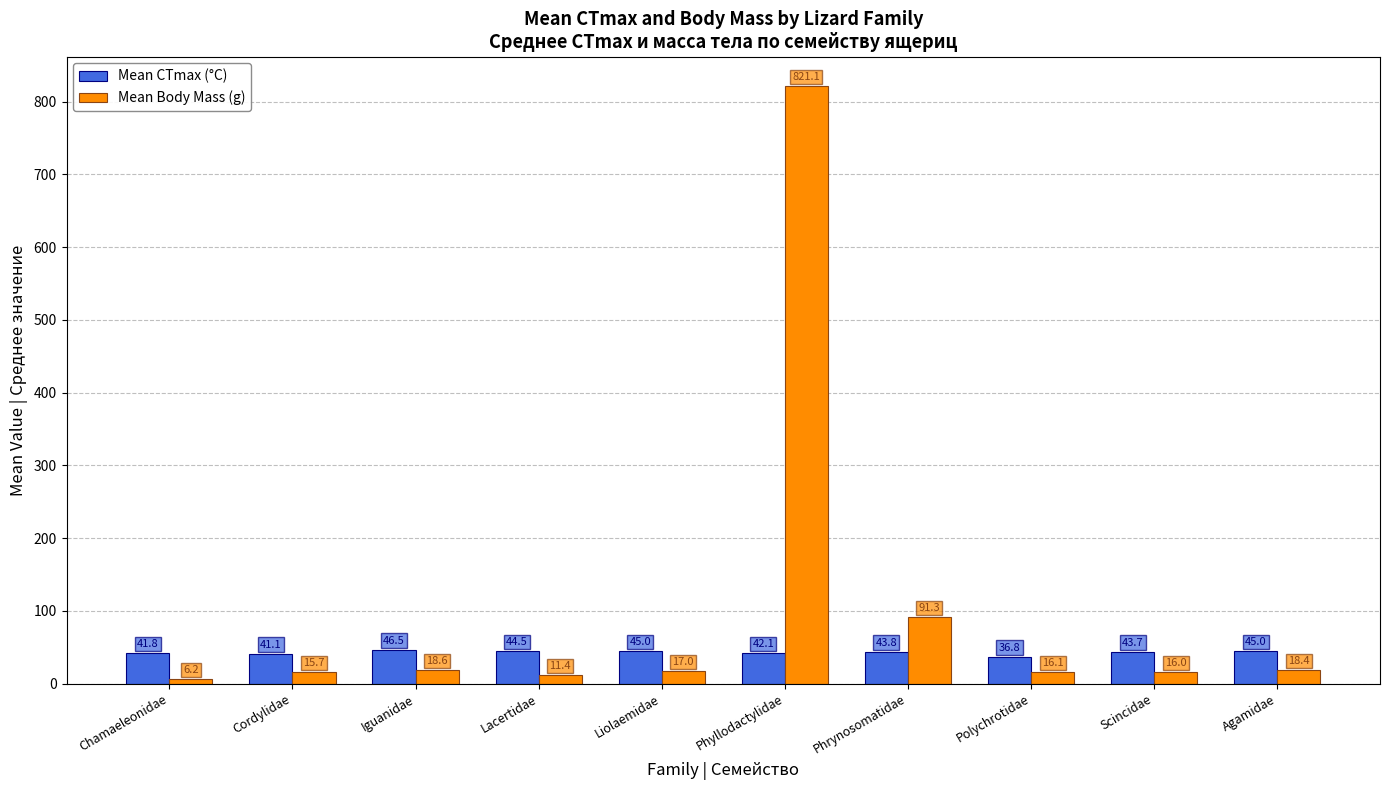

Which series changed the most between Chamaeleonidae and Phyllodactylidae?

Mean Body Mass (g)